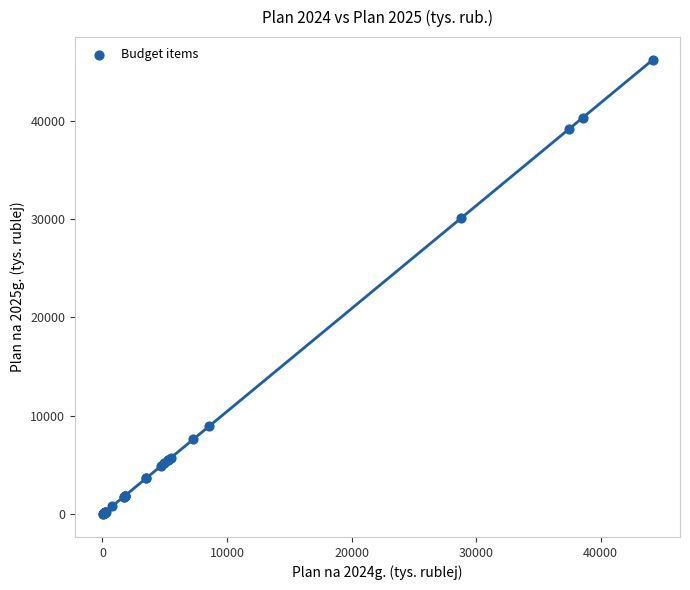

What Y value in the scatter plot is closest to 23094?

30136.7